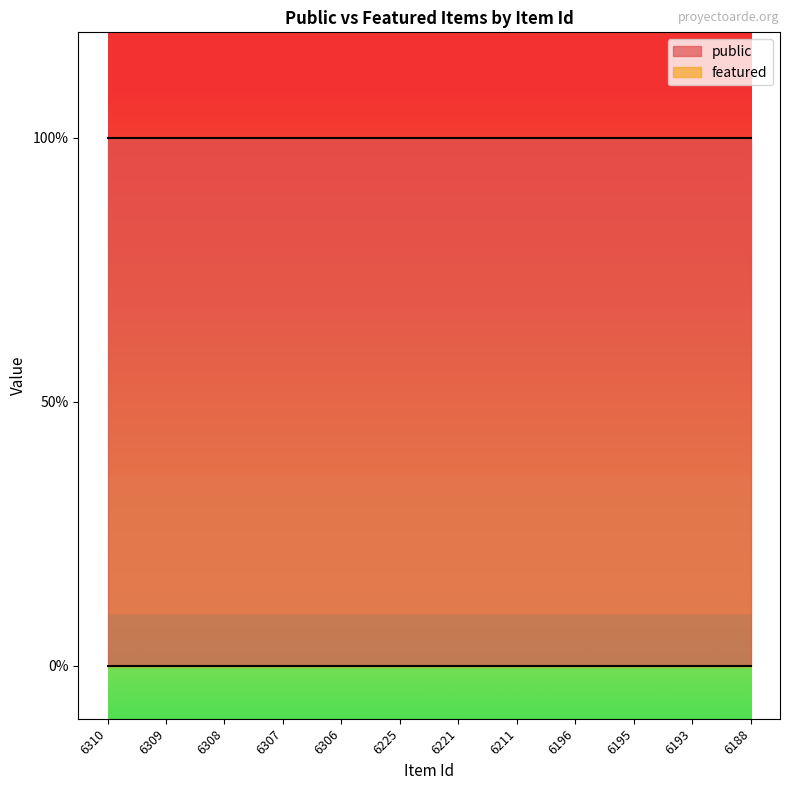

What is the total value across all series at 6221?

1